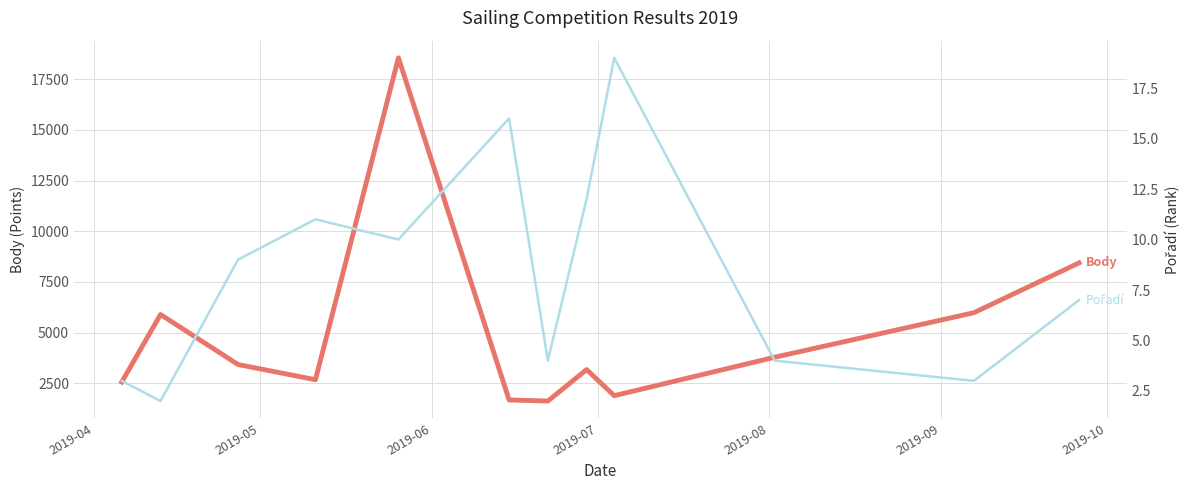

How many lines are shown in the chart?

2